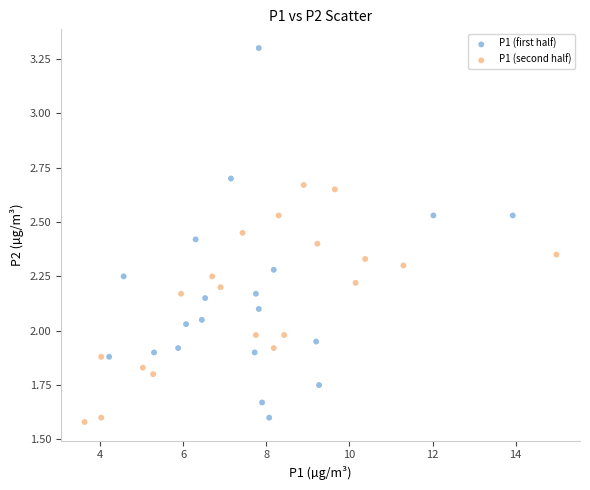

Which series contains the lowest Y value?

P1 (second half)